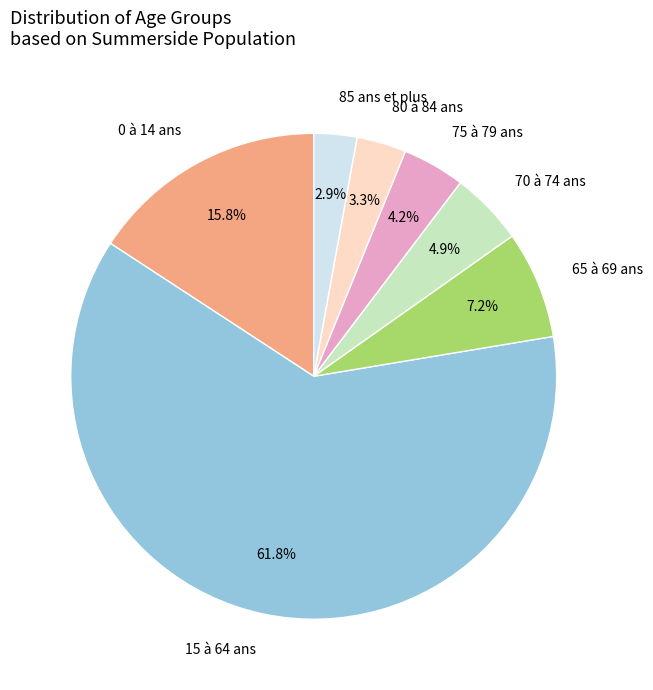

To the nearest percent, what portion does 0 à 14 ans represent?

16%